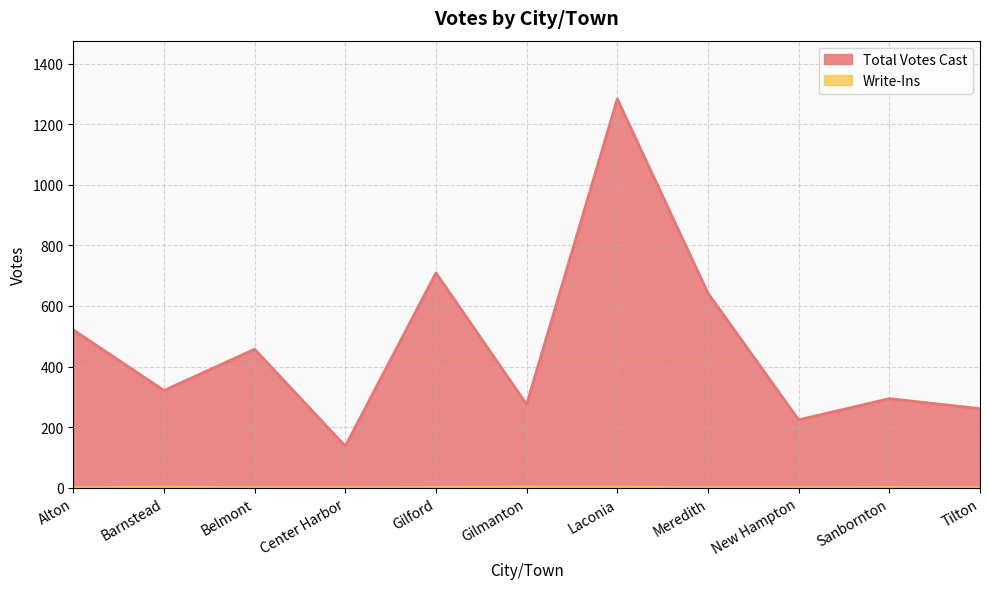

What is the label of the 11th point from the right?

Alton